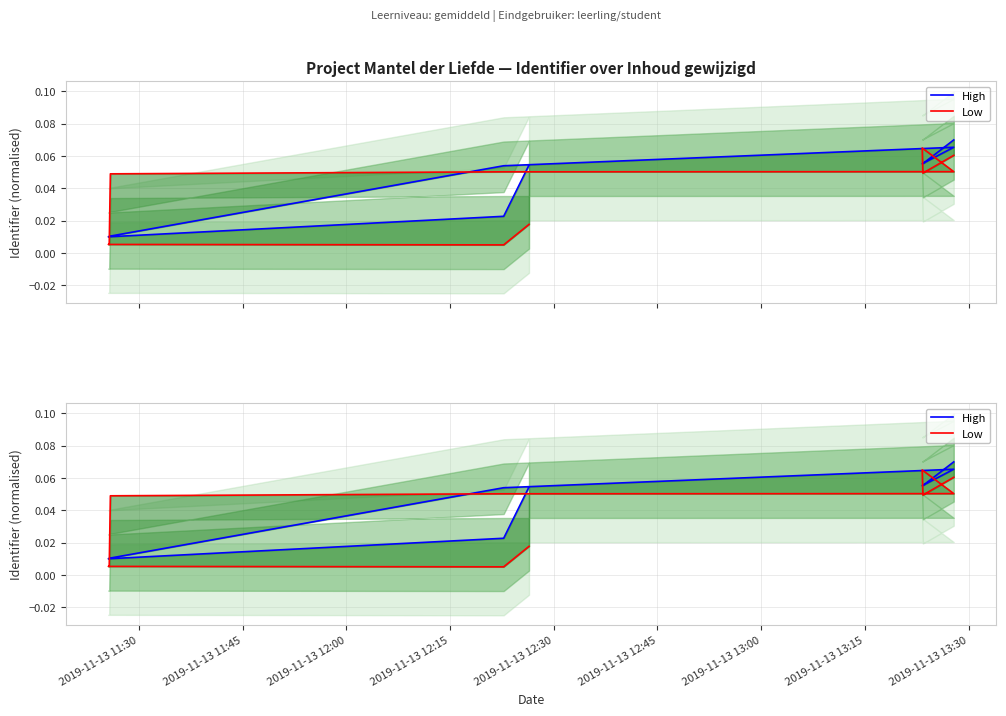

True or false: High and Low cross at least once.

True